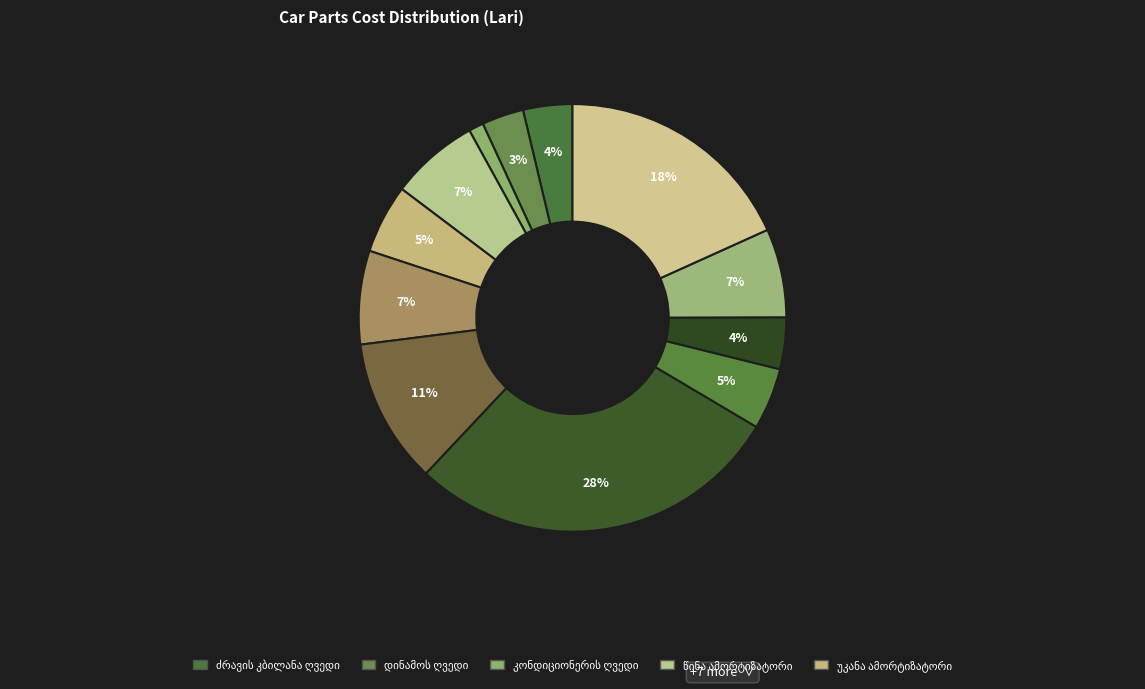

Is there any slice that represents more than half of the pie?

No